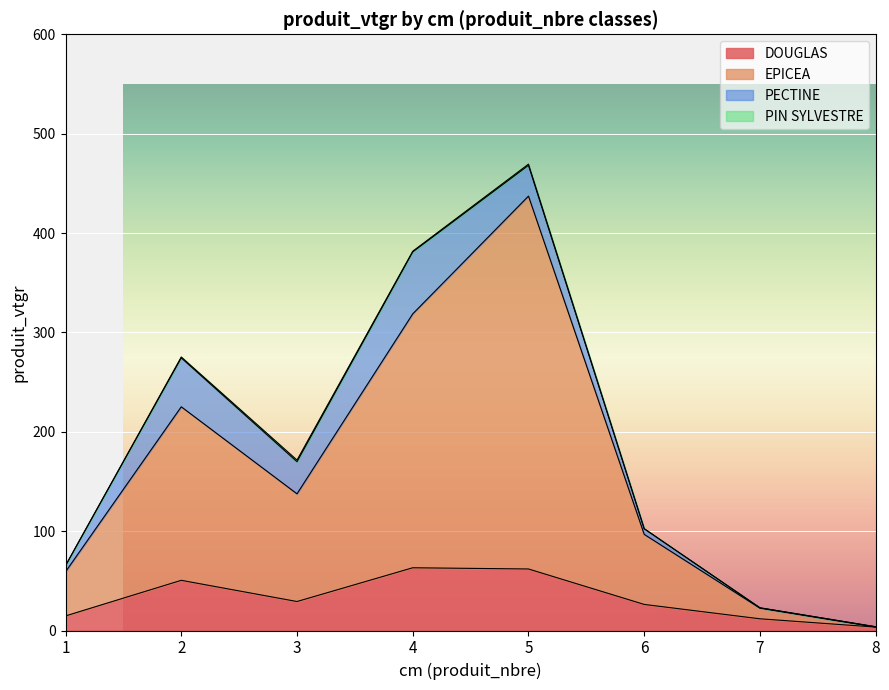

What is the highest value of the DOUGLAS series?

63.1